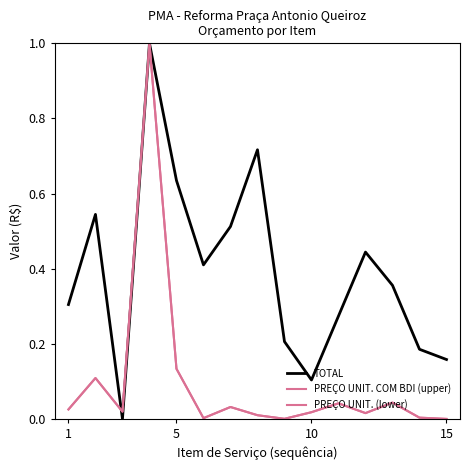

What is the maximum value shown in the chart?

1.0